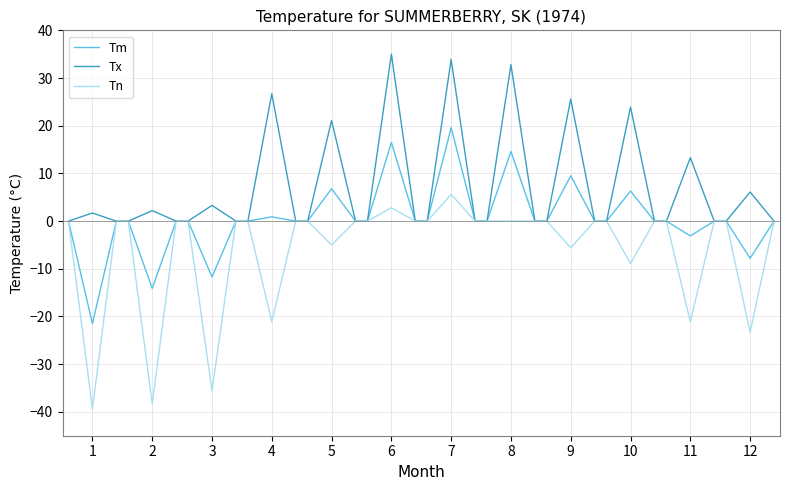

Which series has the largest range (max minus min)?

Tn